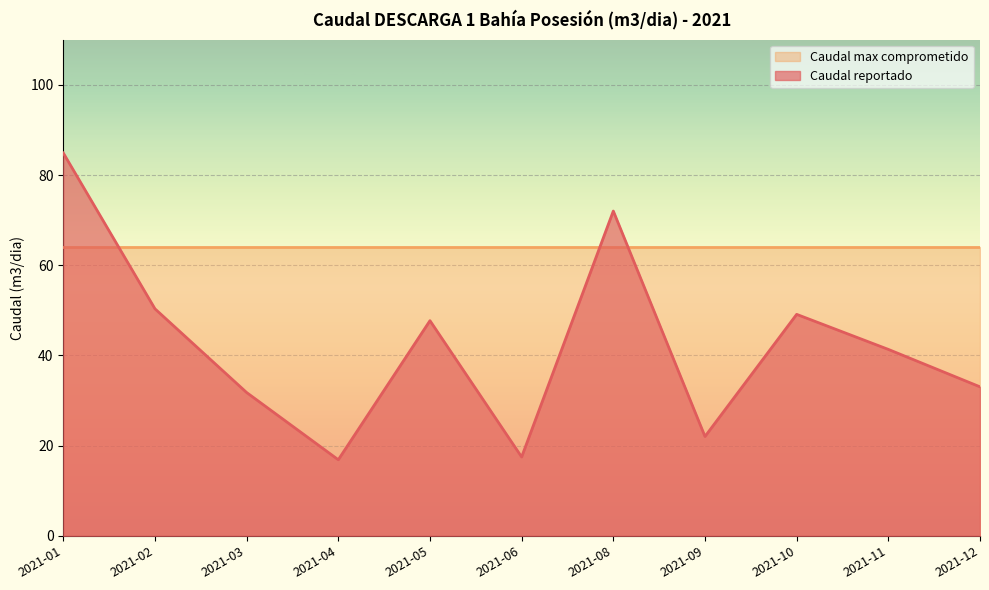

Reading left to right, extract all data points from this chart.

84.9	50.3	31.8	16.9	47.7	17.5	72.0	22.0	49.1	41.3	33.0